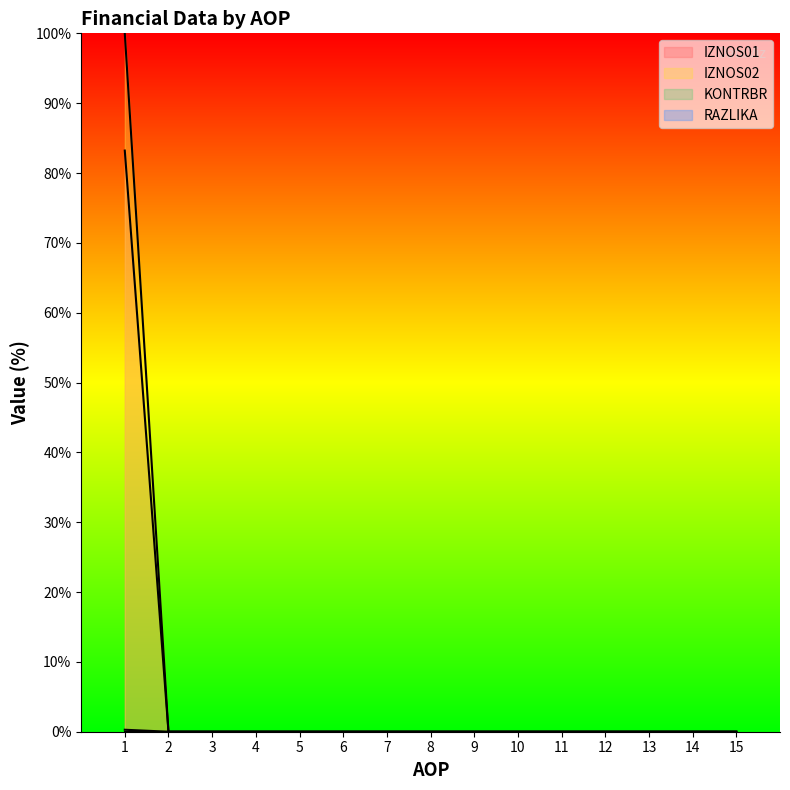

Which series has the largest total across all categories?

IZNOS02